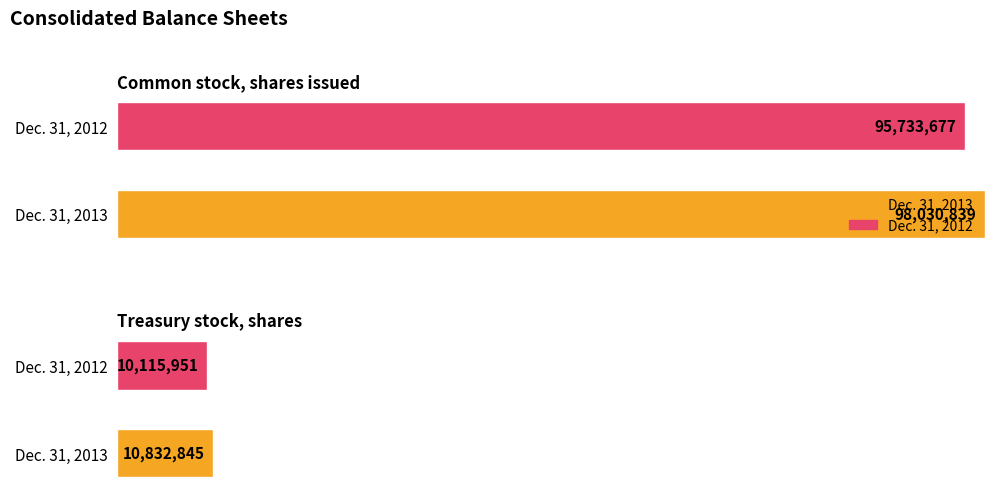

What is the difference between the Dec. 31, 2012 values at Treasury stock, shares and Common stock, shares issued?

85617726